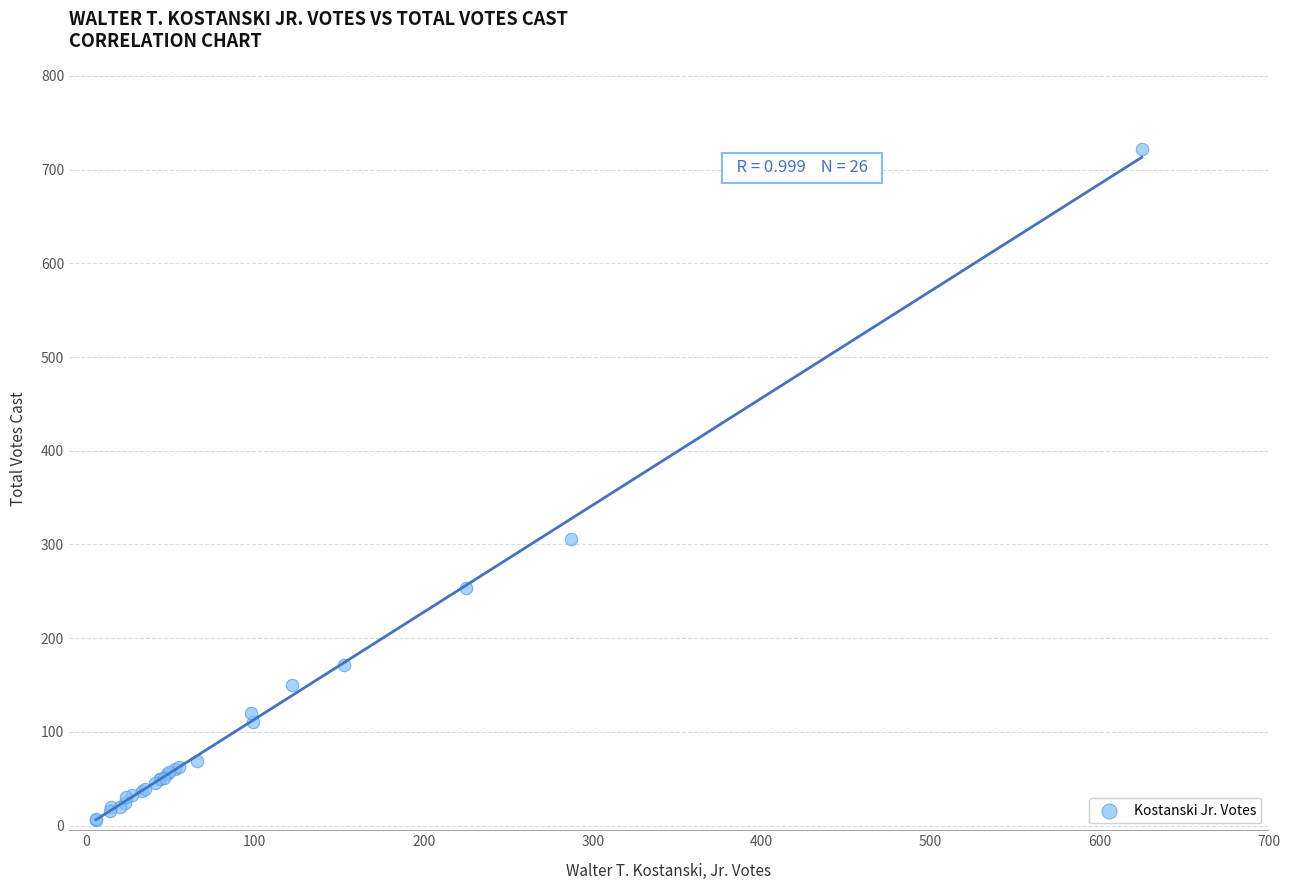

What Y value in the scatter plot is closest to 364?

306